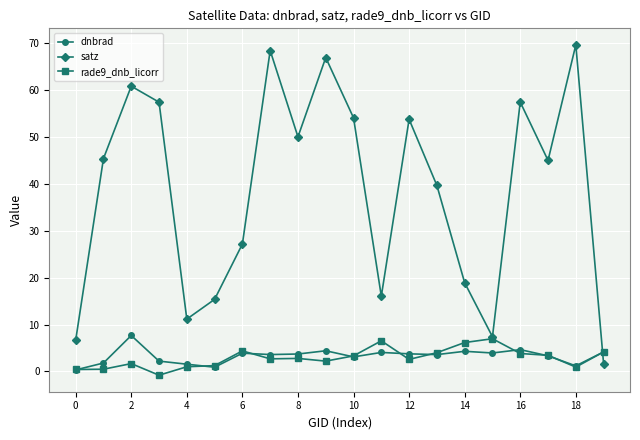

Which series ends up on top after the final intersection of satz and dnbrad?

dnbrad